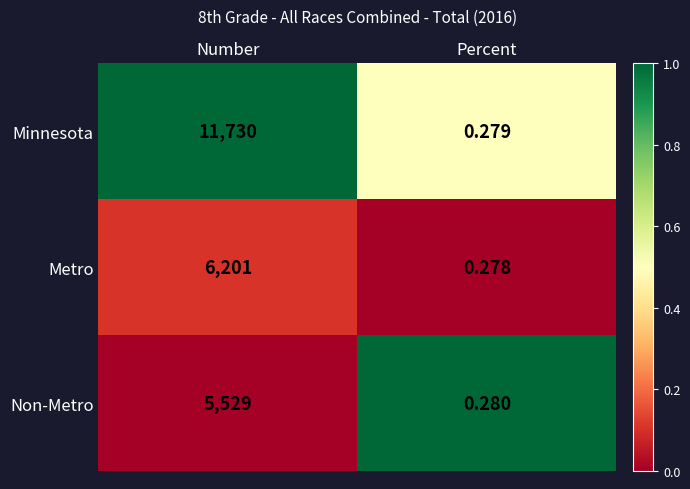

At which category does the chart reach its peak across all series?

Number